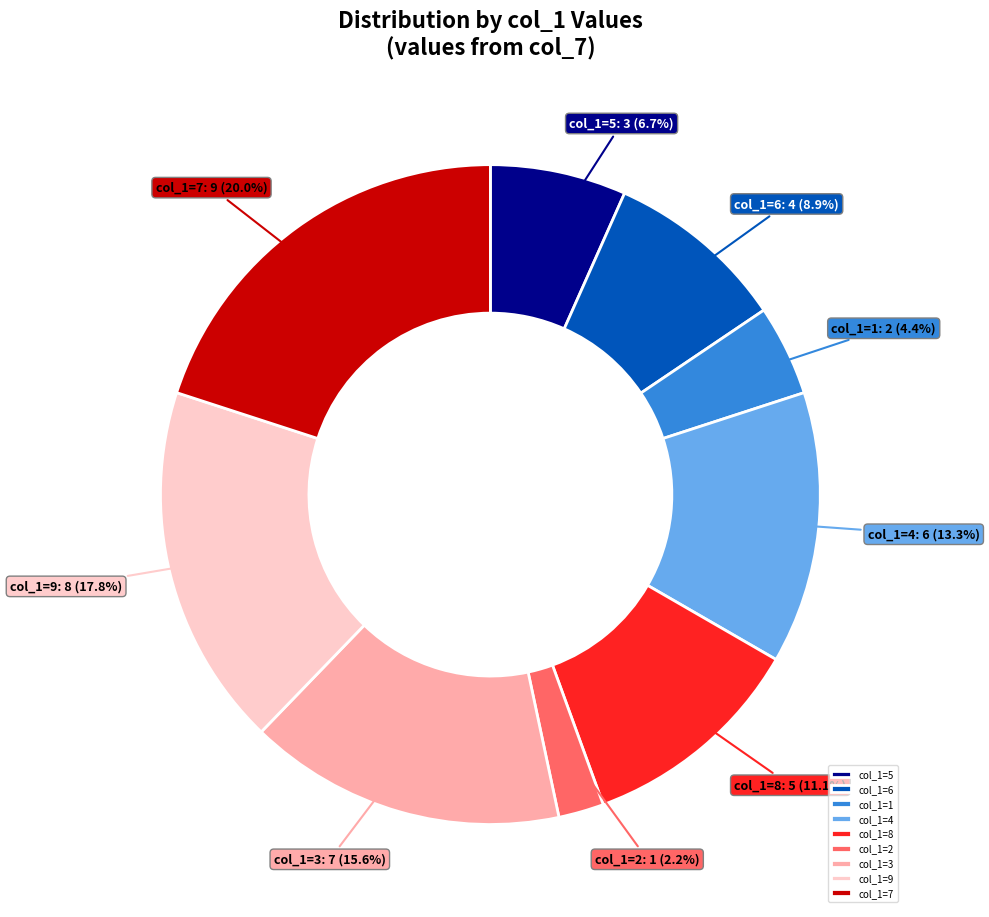

Between col_1=3 and col_1=7, which is larger?

col_1=7